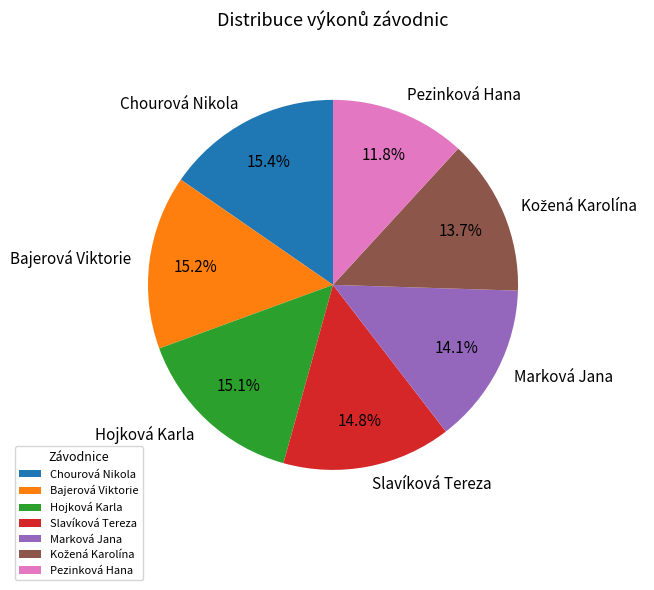

What is the ratio of the value at Bajerová Viktorie to the value at Hojková Karla?

1.0